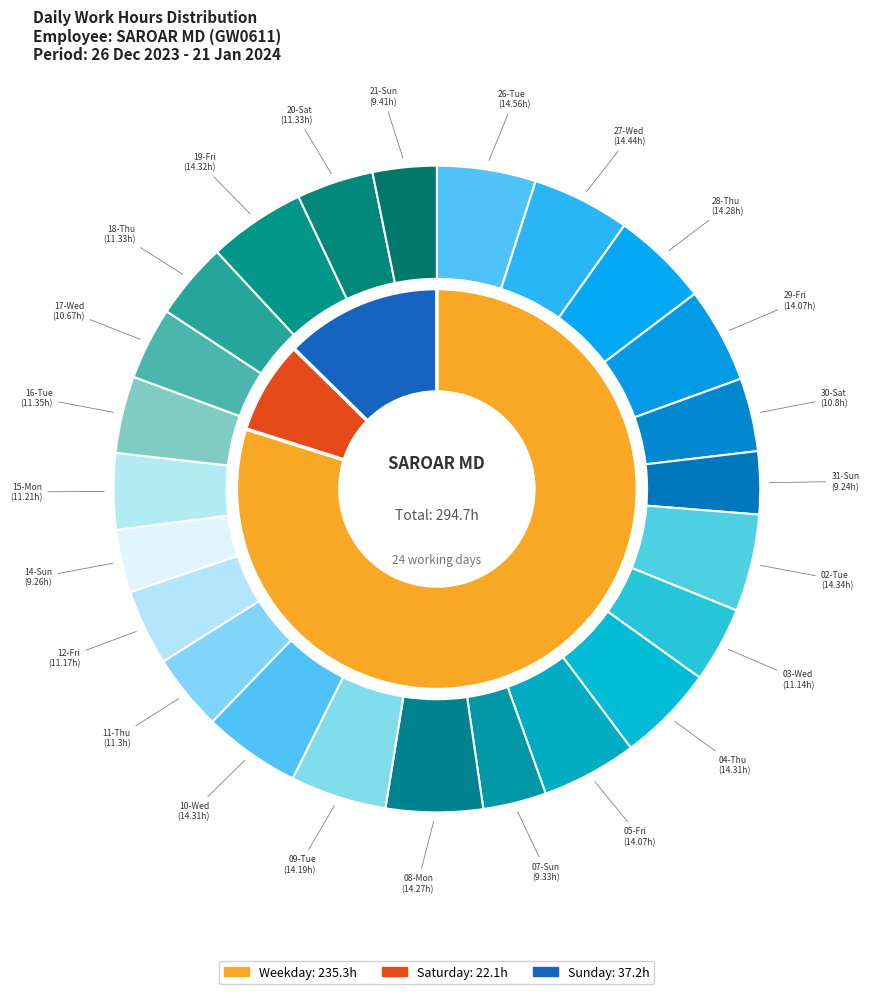

To the nearest percent, what portion does 28-Thu represent?

5%